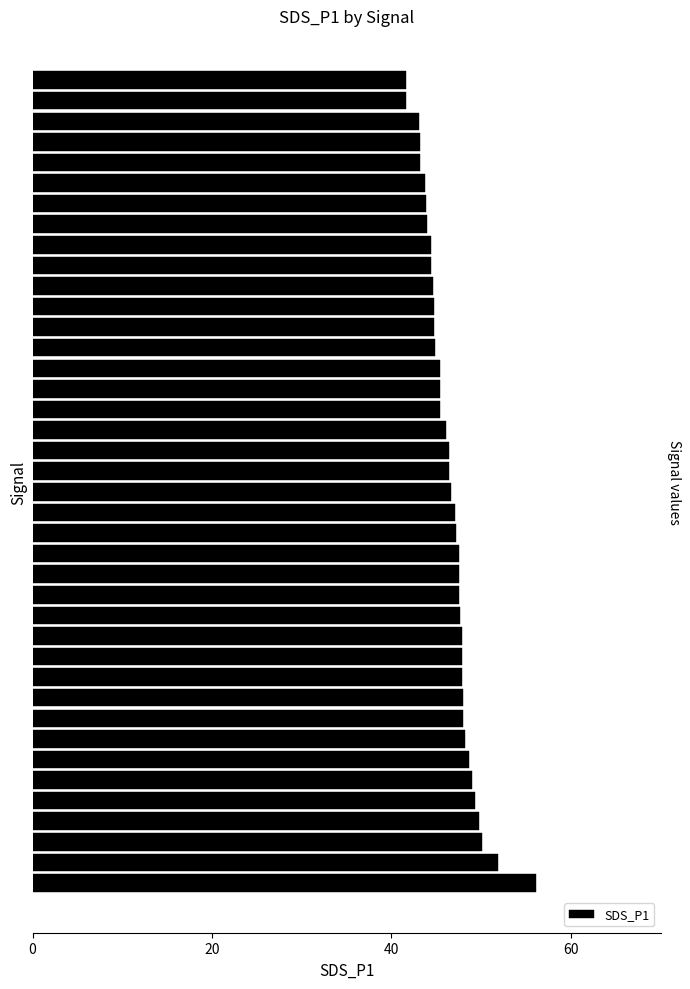

What is the difference between the second highest and minimum values?

10.2